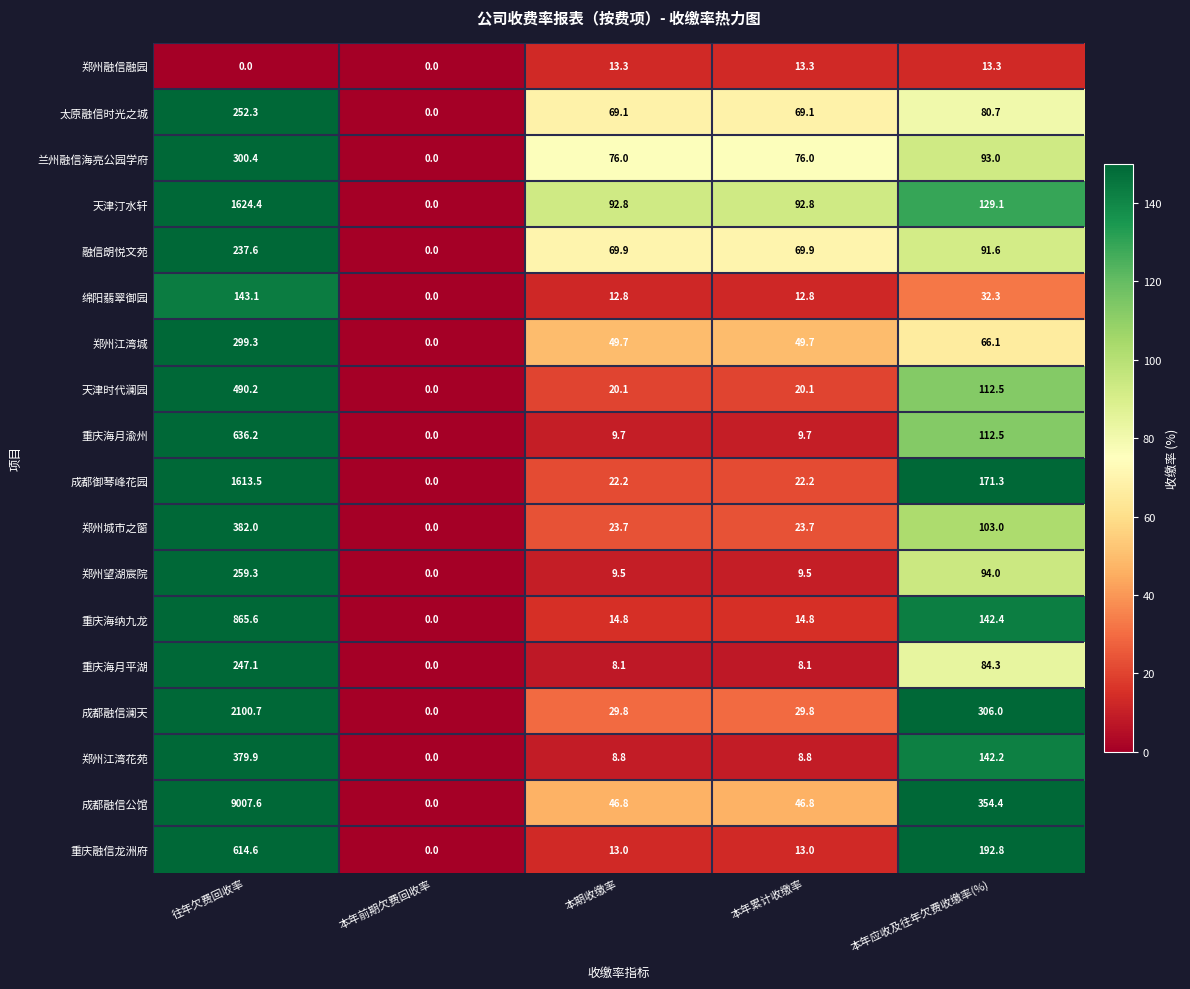

At which label does 重庆融信龙洲府 reach its minimum?

本年前期欠费回收率